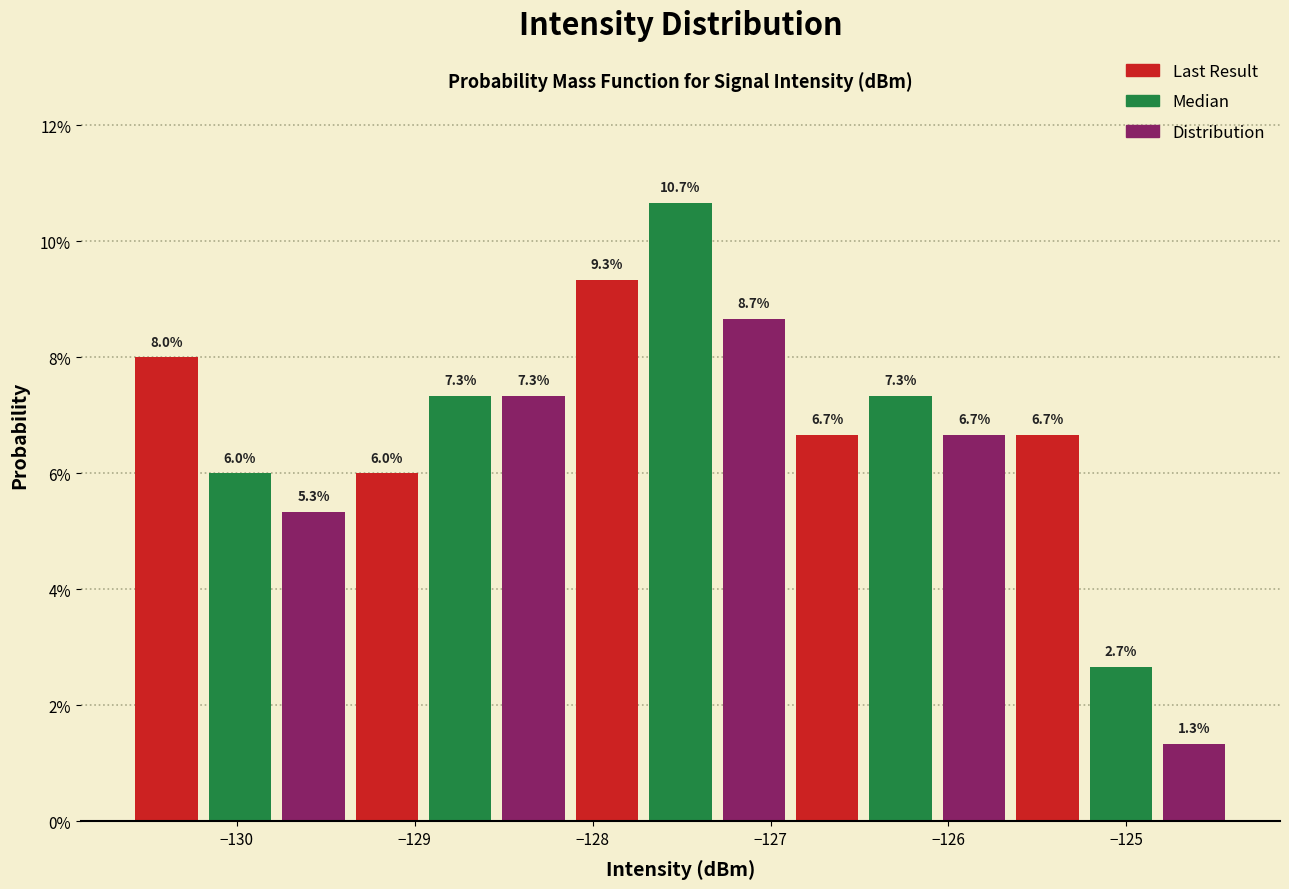

Reading left to right, transcribe this chart: for each bar, give the range it covers on the x-axis and its height. The bar edges are not printed on the chart, so give them approximately, as read against the axis.

-130.6 to -130.2: 8.0
-130.2 to -129.8: 6.0
-129.8 to -129.4: 5.3
-129.4 to -128.9: 6.0
-128.9 to -128.5: 7.3
-128.5 to -128.1: 7.3
-128.1 to -127.7: 9.3
-127.7 to -127.3: 10.7
-127.3 to -126.9: 8.7
-126.9 to -126.5: 6.7
-126.5 to -126.1: 7.3
-126.1 to -125.6: 6.7
-125.6 to -125.2: 6.7
-125.2 to -124.8: 2.7
-124.8 to -124.4: 1.3